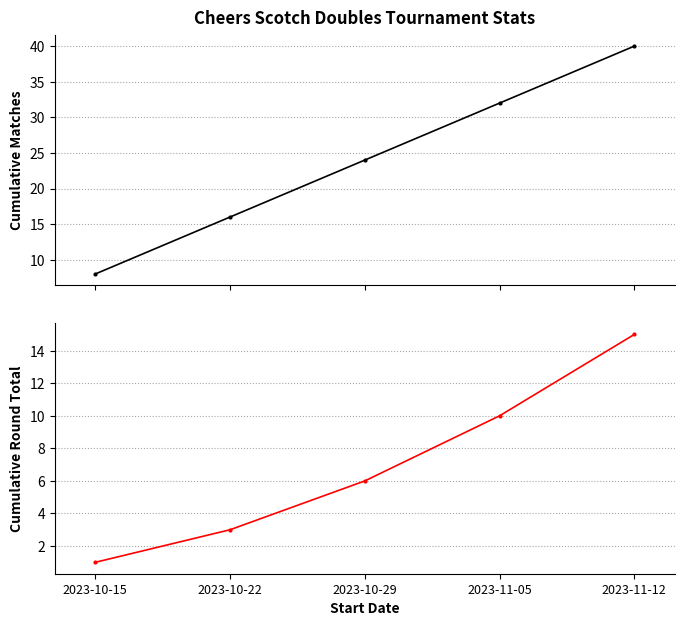

How many lines are shown in the chart?

2